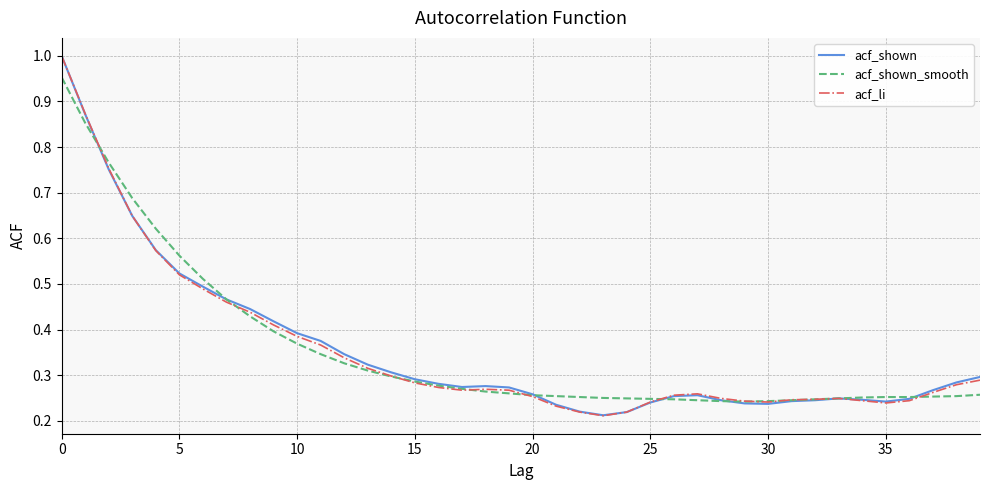

Which series has the largest total across all categories?

acf_shown